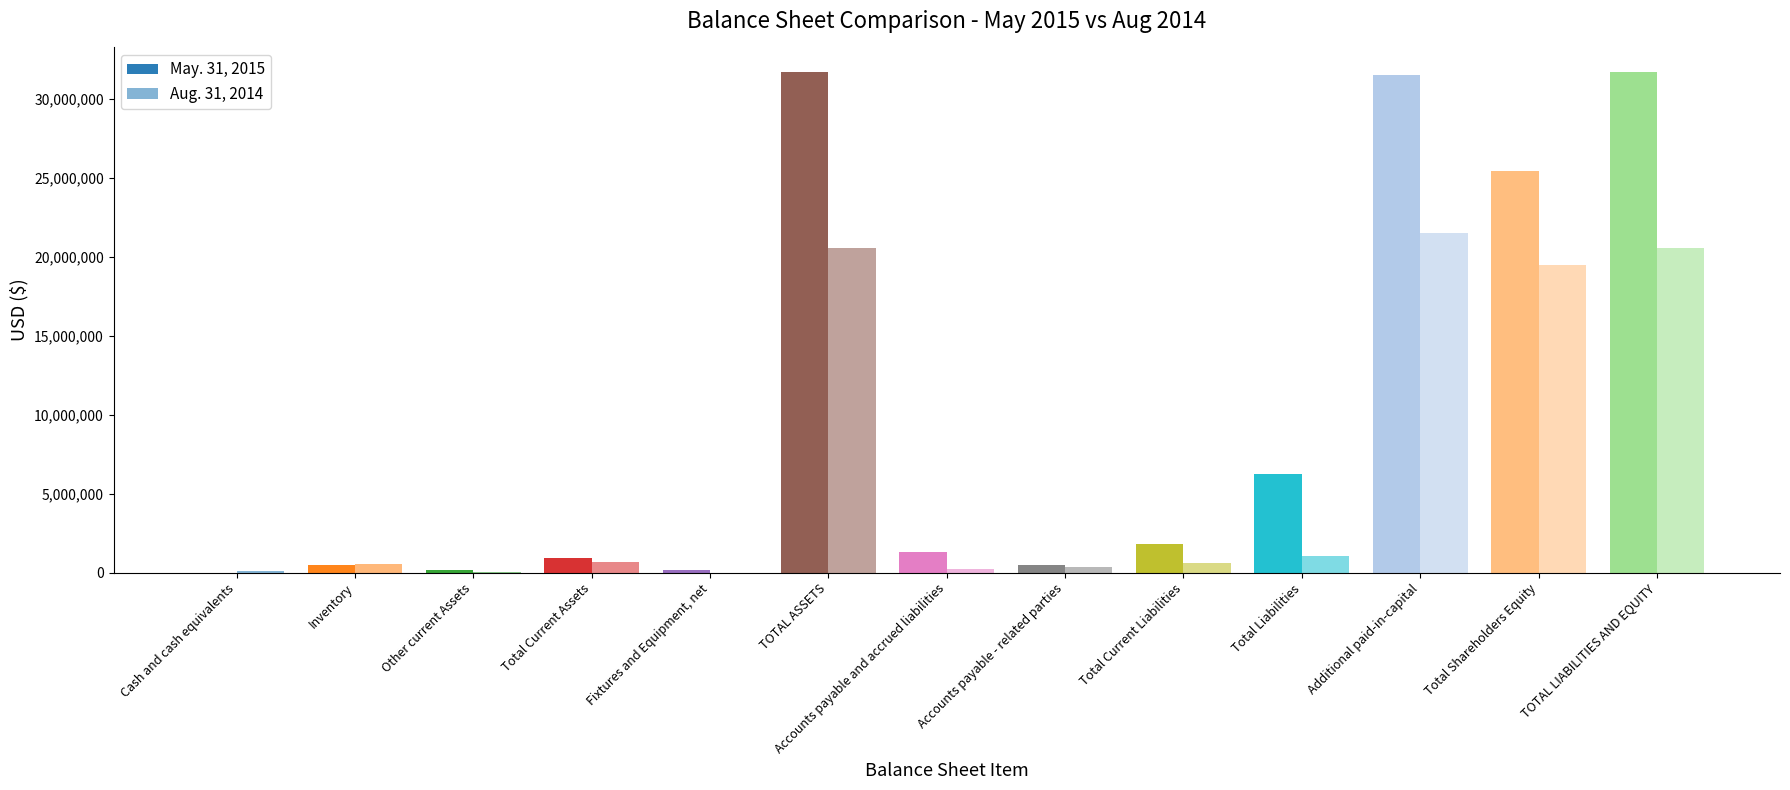

Is the value of May. 31, 2015 at Other current Assets greater than the value of Aug. 31, 2014 at Inventory?

No